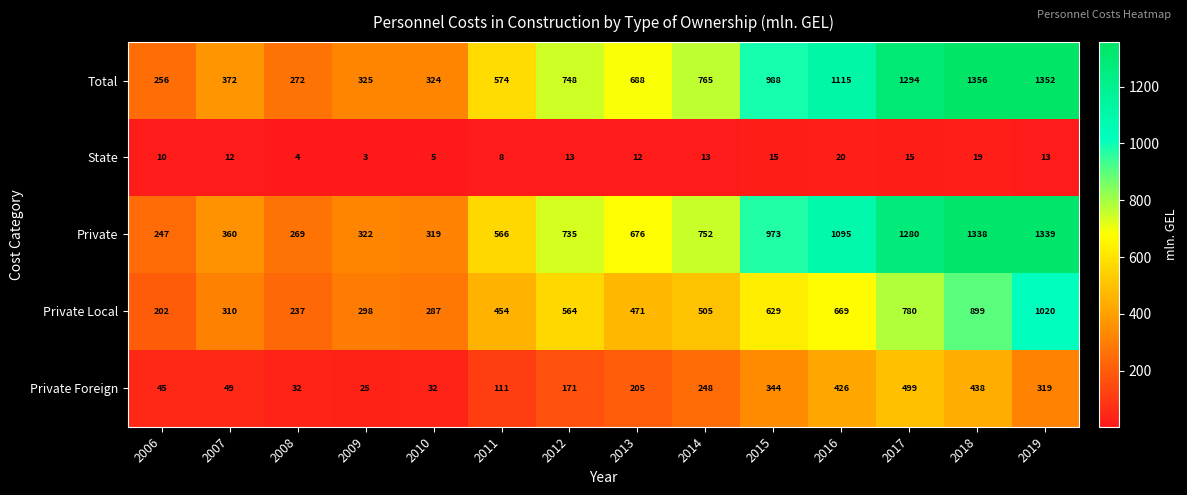

At how many categories does at least one series exceed 63?

14